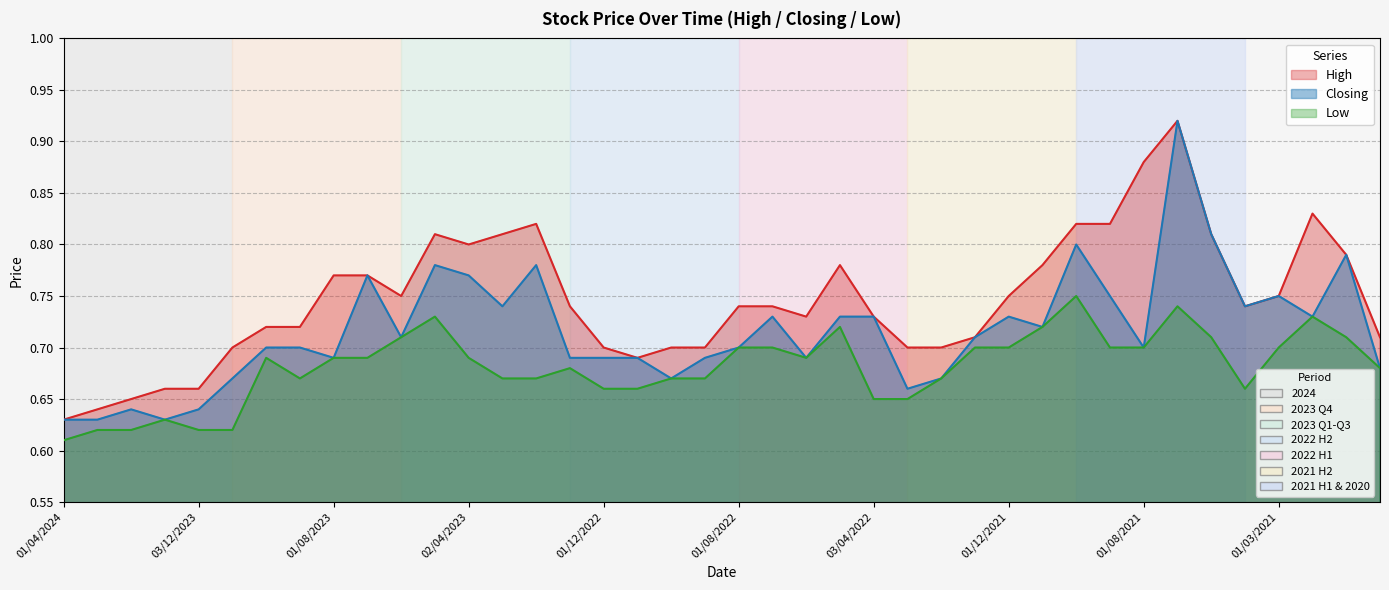

How many interior local peaks does the Closing series have?

10